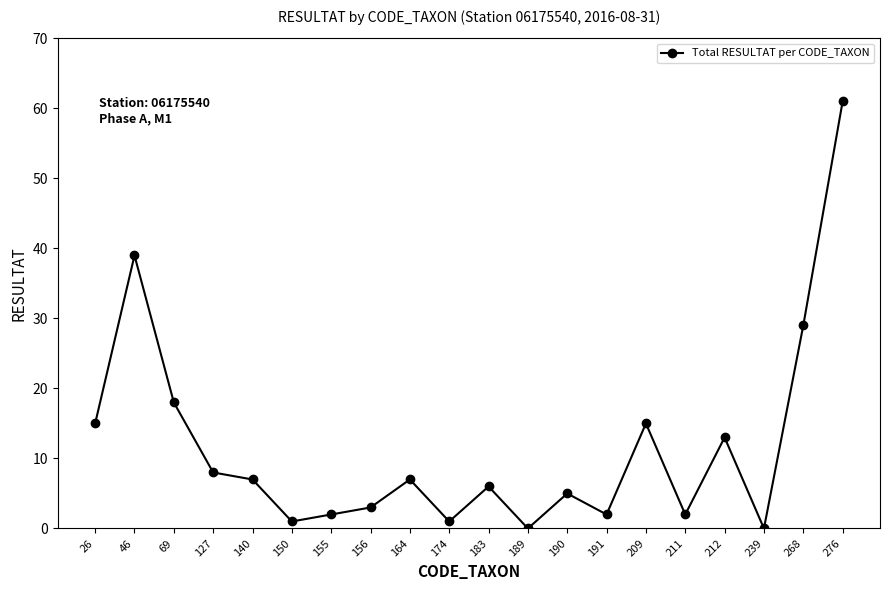

Where is the first local maximum?

46